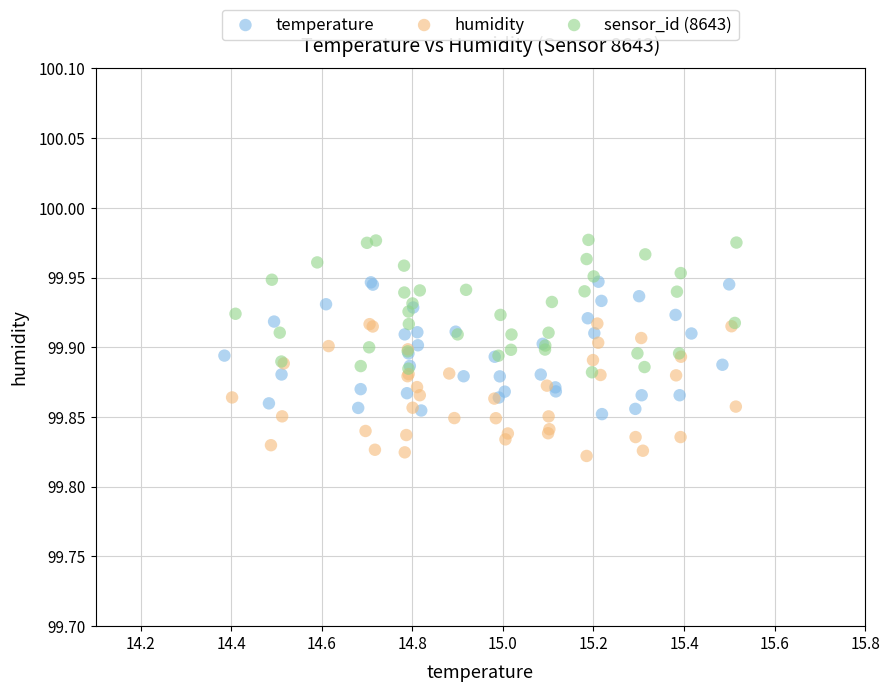

Which series reaches the minimum Y coordinate?

humidity